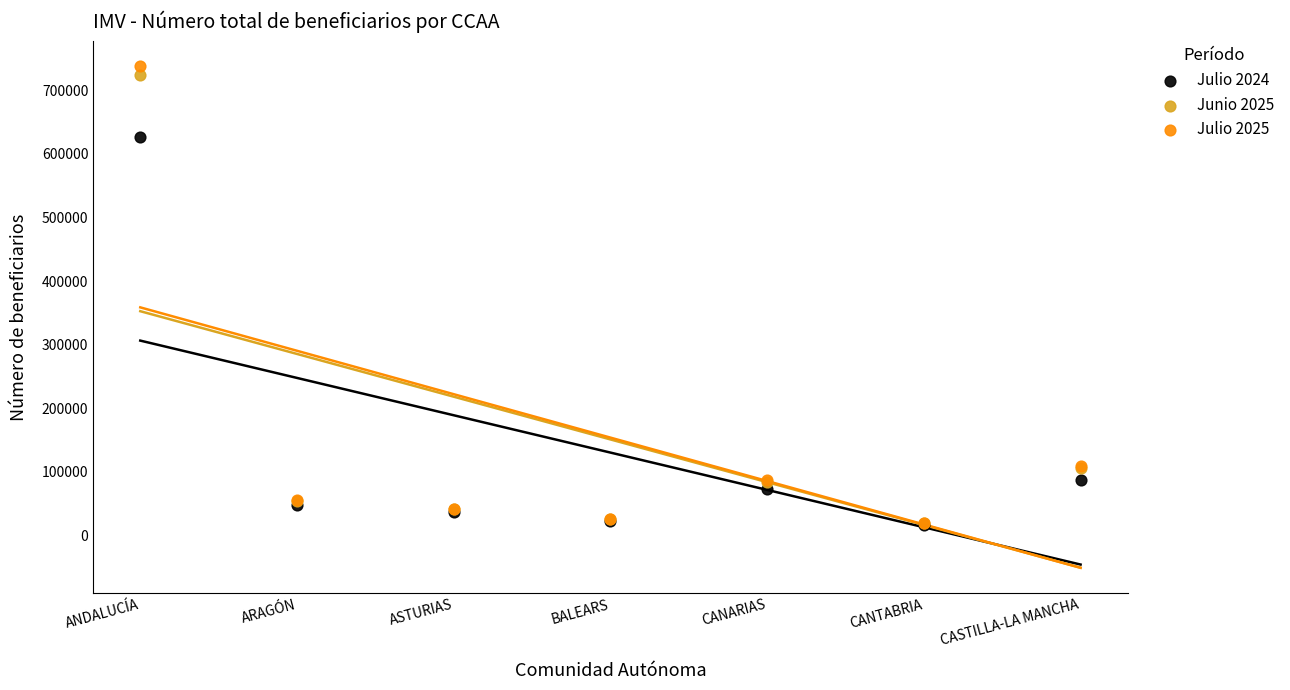

Across all series, what Y value is closest to 377122?

626447